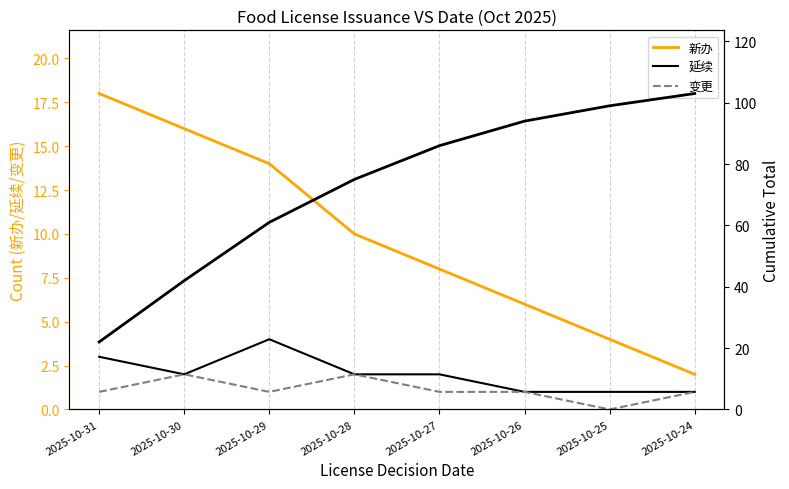

Does the chart display data point markers on the line(s)?

No